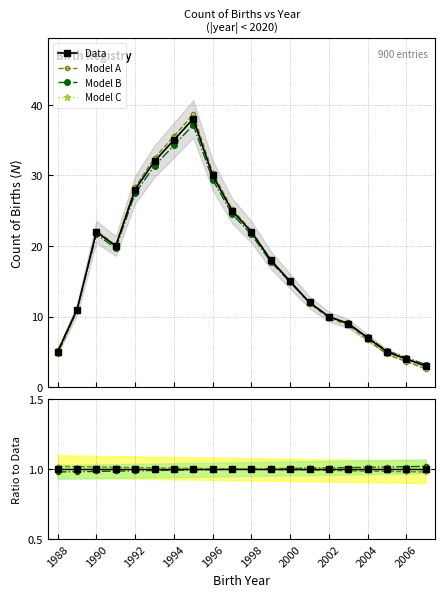

At how many categories does at least one series exceed 1?

20